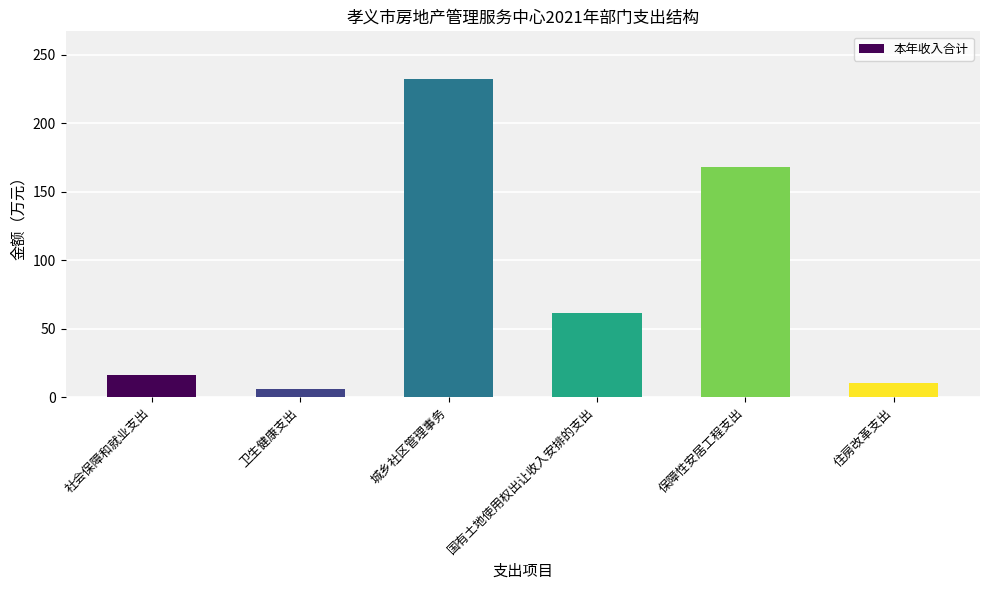

The value at 社会保障和就业支出 is 16.1. True or false?

True